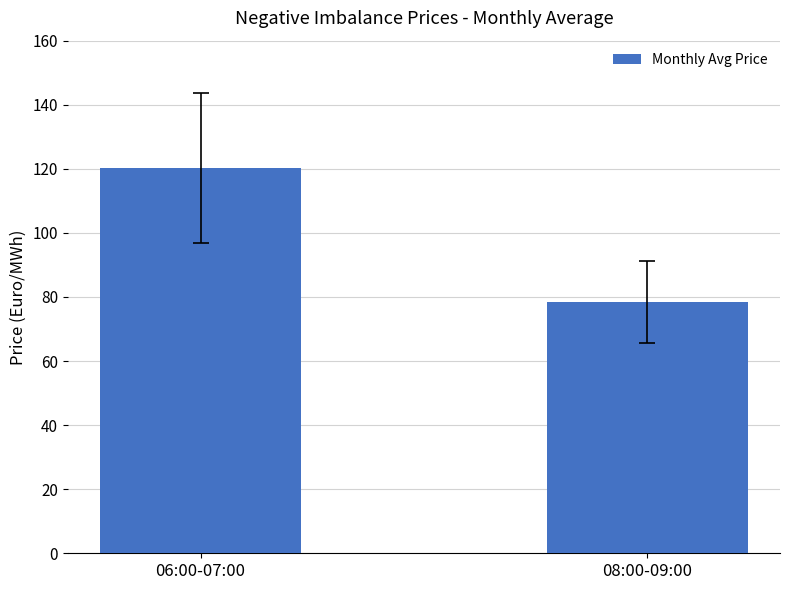

List the labels in order of value, largest first.

06:00-07:00, 08:00-09:00